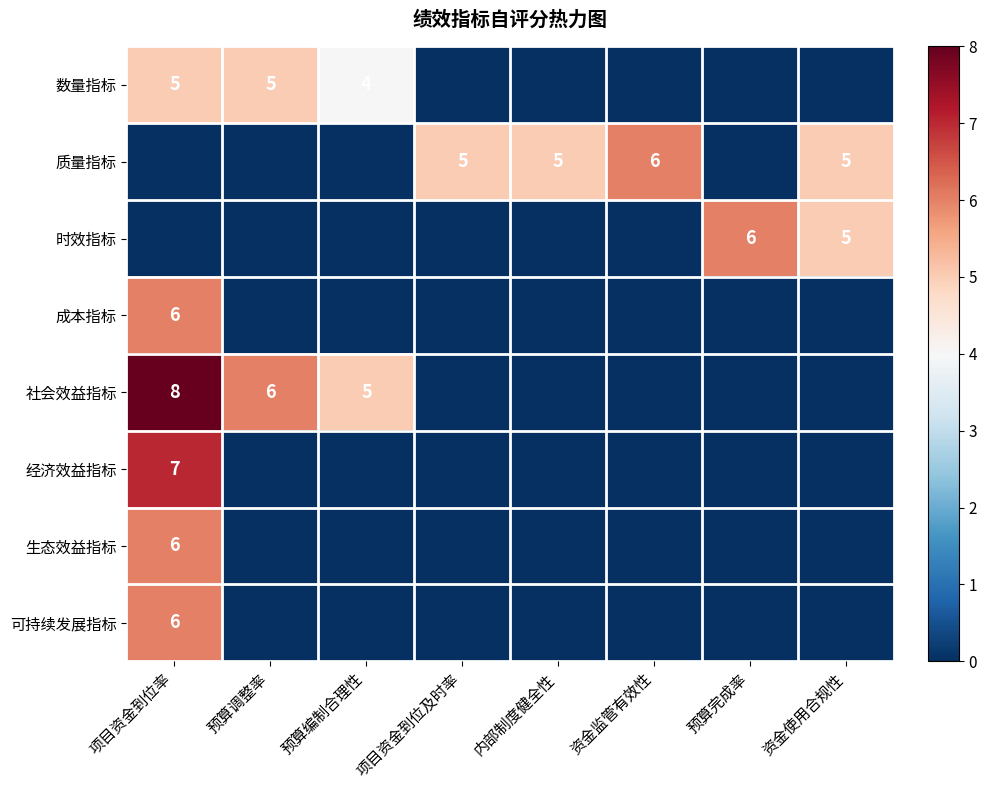

The value of 数量指标 at 预算编制合理性 is 4. True or false?

True